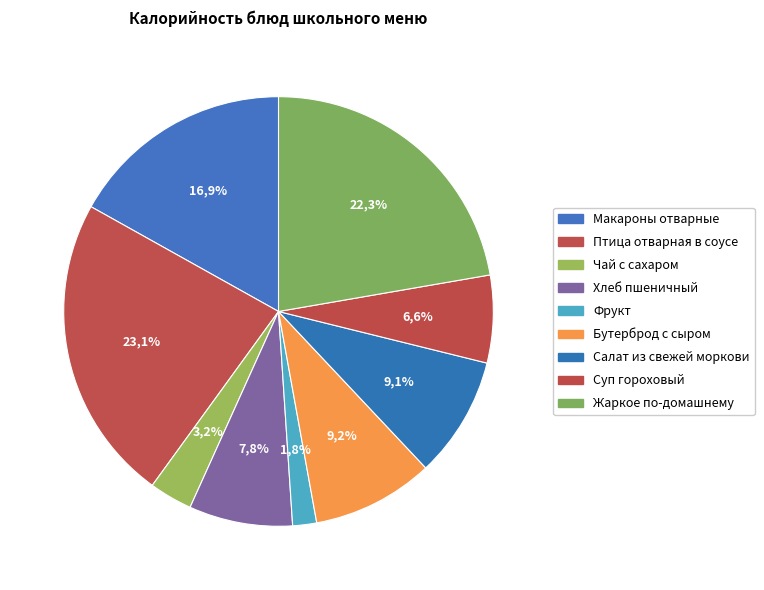

How many slices are in this pie chart?

9